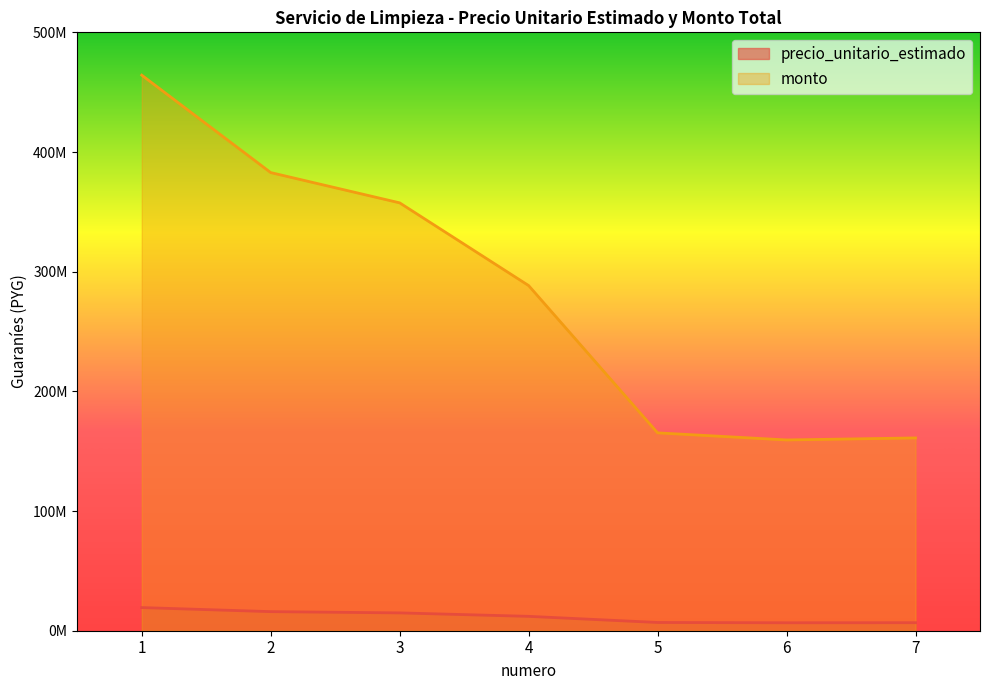

Which series changed the most between 4 and 7?

monto